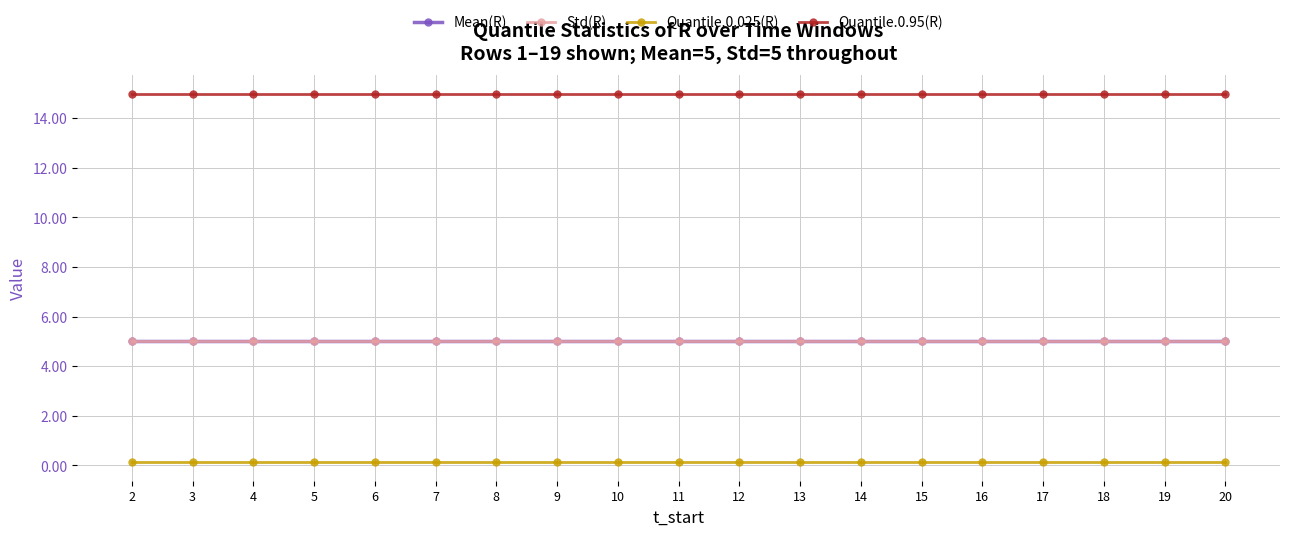

Does the chart have visible grid lines?

Yes